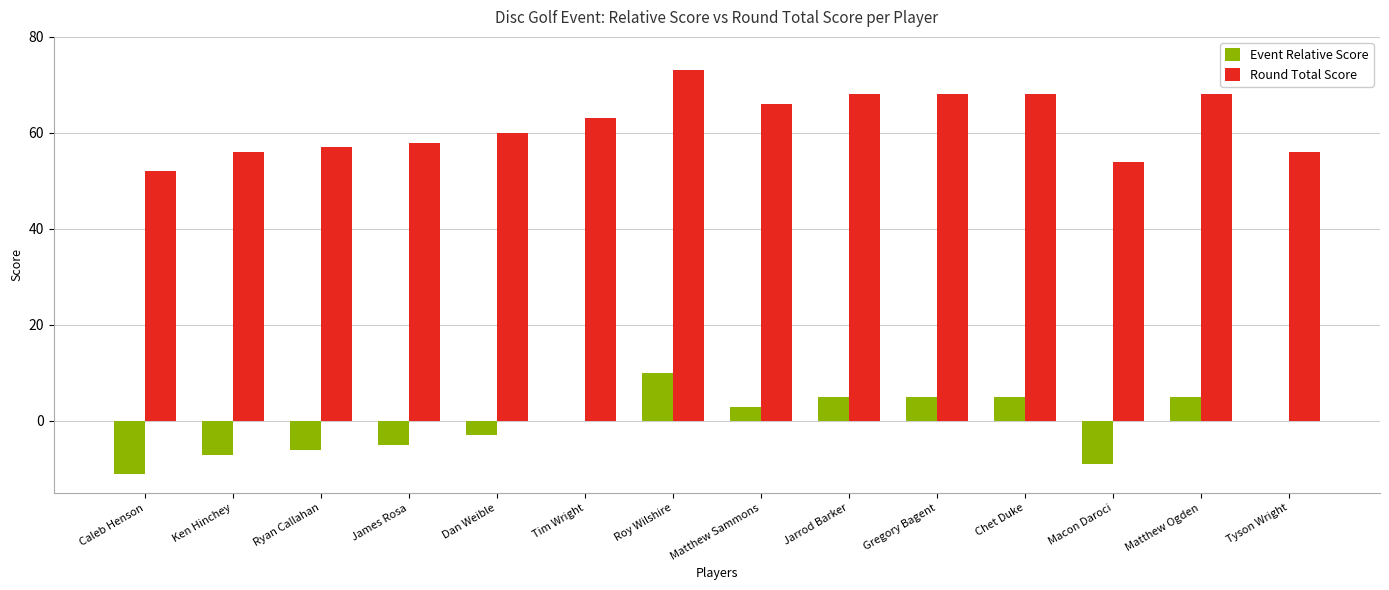

How many categories are shown in the chart?

14